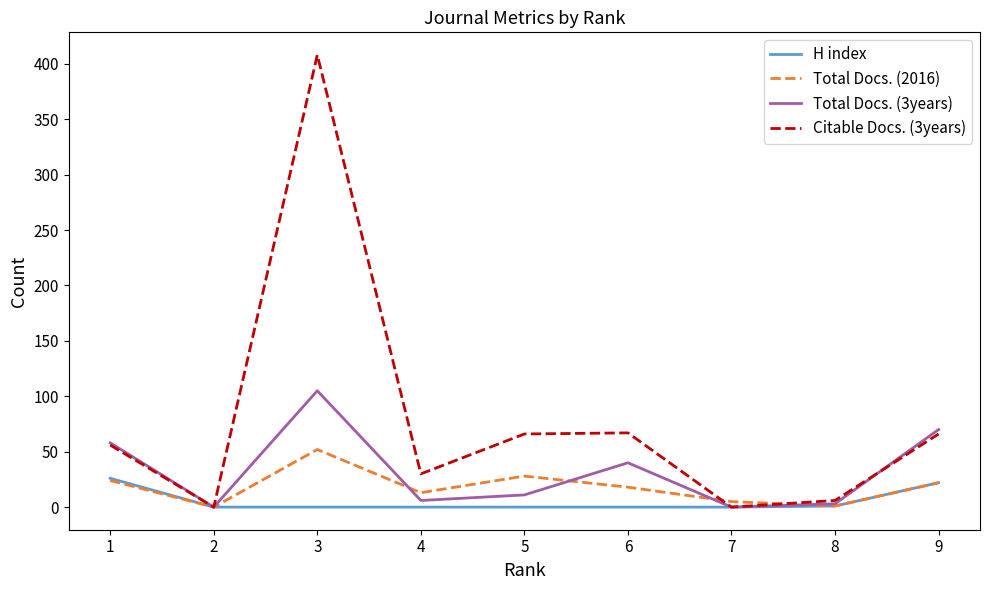

What is the maximum value shown in the chart?

408